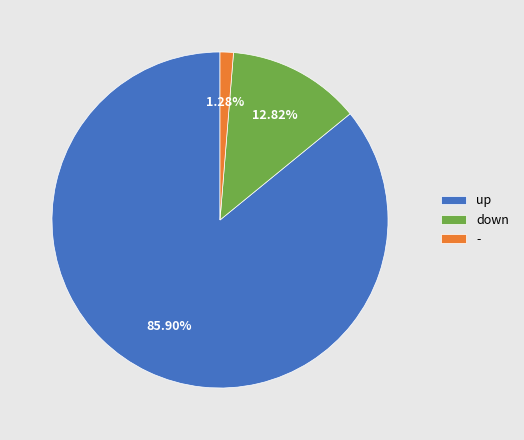

Rank the categories by value from lowest to highest.

-, down, up